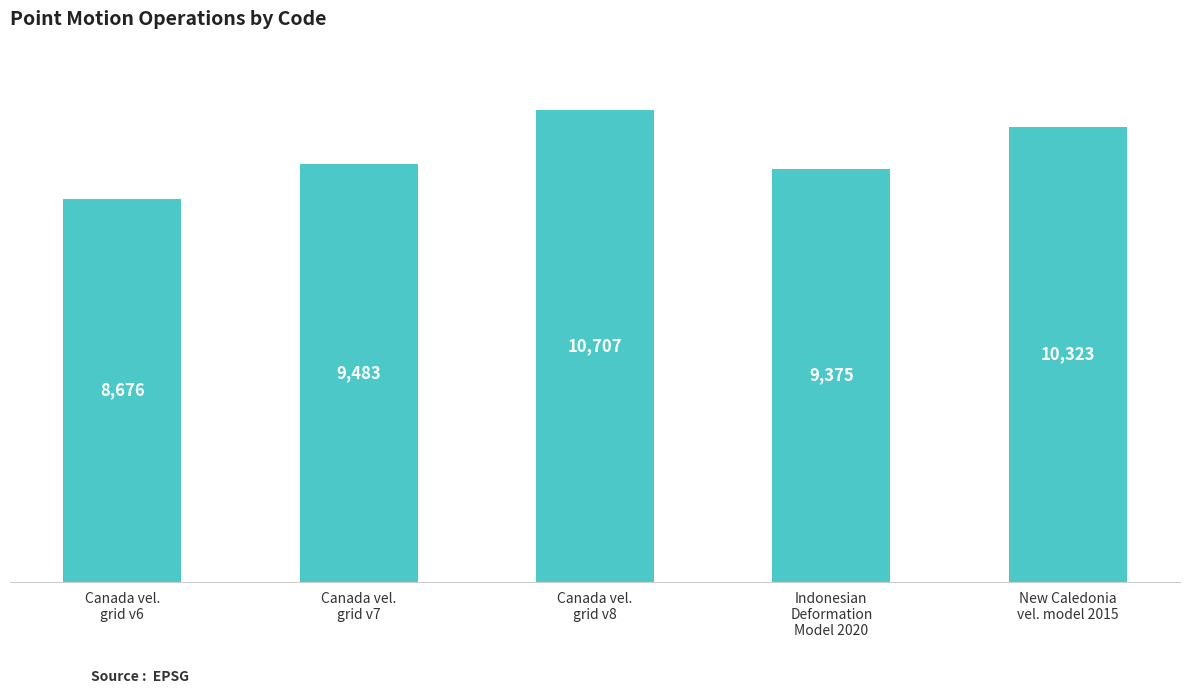

Reading left to right, extract all data points from this chart.

Canada vel.
grid v6=8676	Canada vel.
grid v7=9483	Canada vel.
grid v8=10707	Indonesian
Deformation
Model 2020=9375	New Caledonia
vel. model 2015=10323